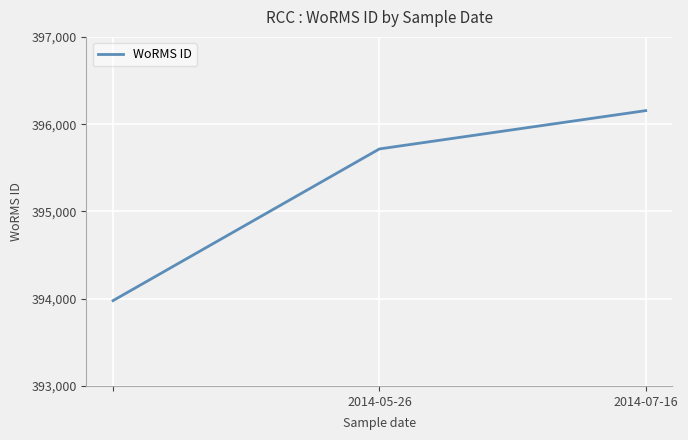

What is the maximum value shown in the chart?

396155